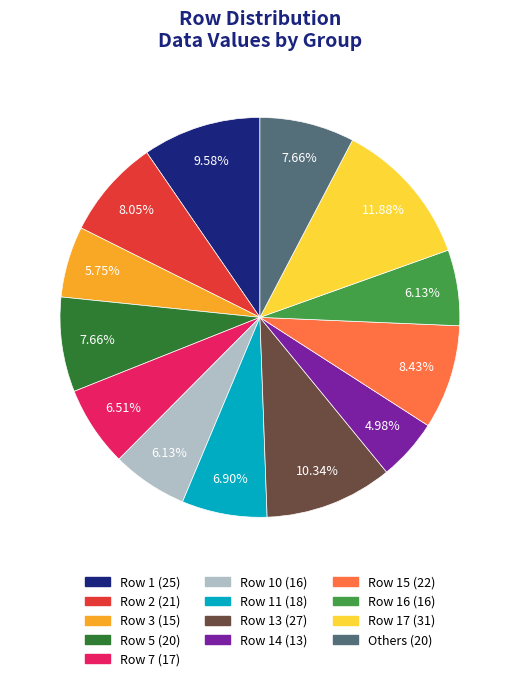

Is there any slice that represents more than half of the pie?

No